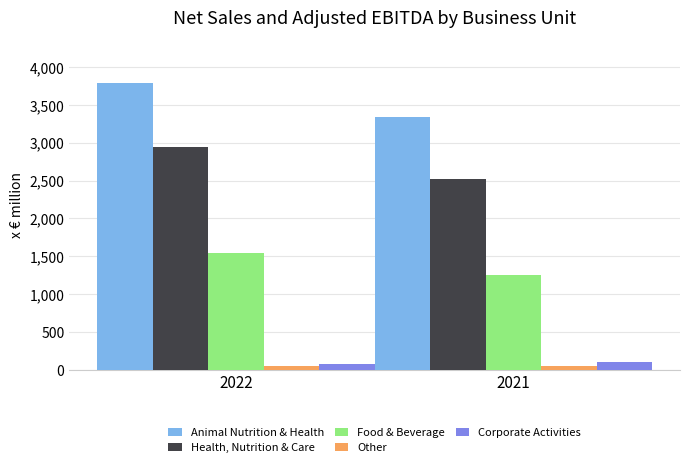

What is the sum of the Animal Nutrition & Health values at 2021 and 2022?

7135